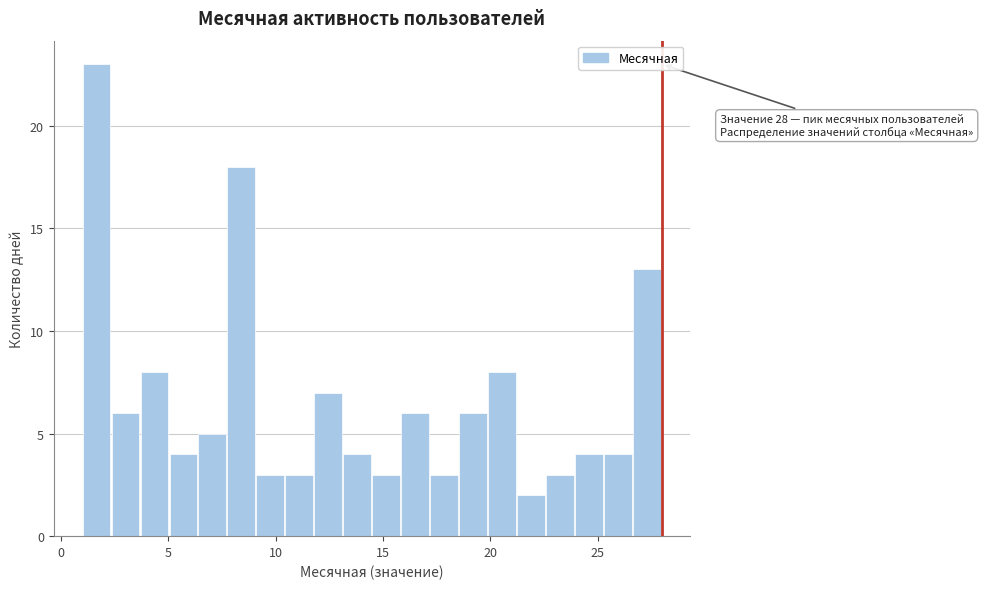

Around what value on the x-axis is the tallest bar? Give the approximate position of its centre, as read against the axis.

1.5